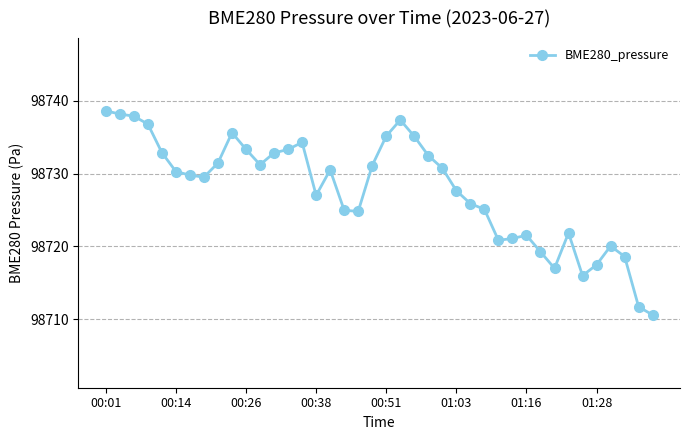

Count the number of data series in this chart.

1